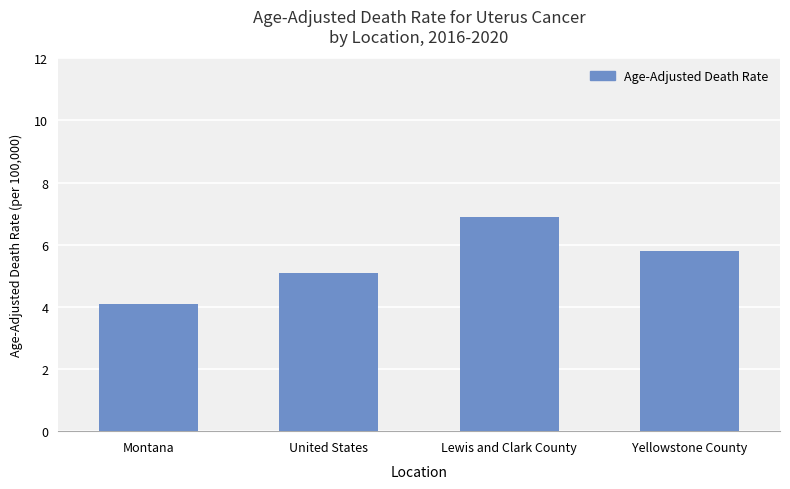

Between Yellowstone County and United States, which is larger?

Yellowstone County